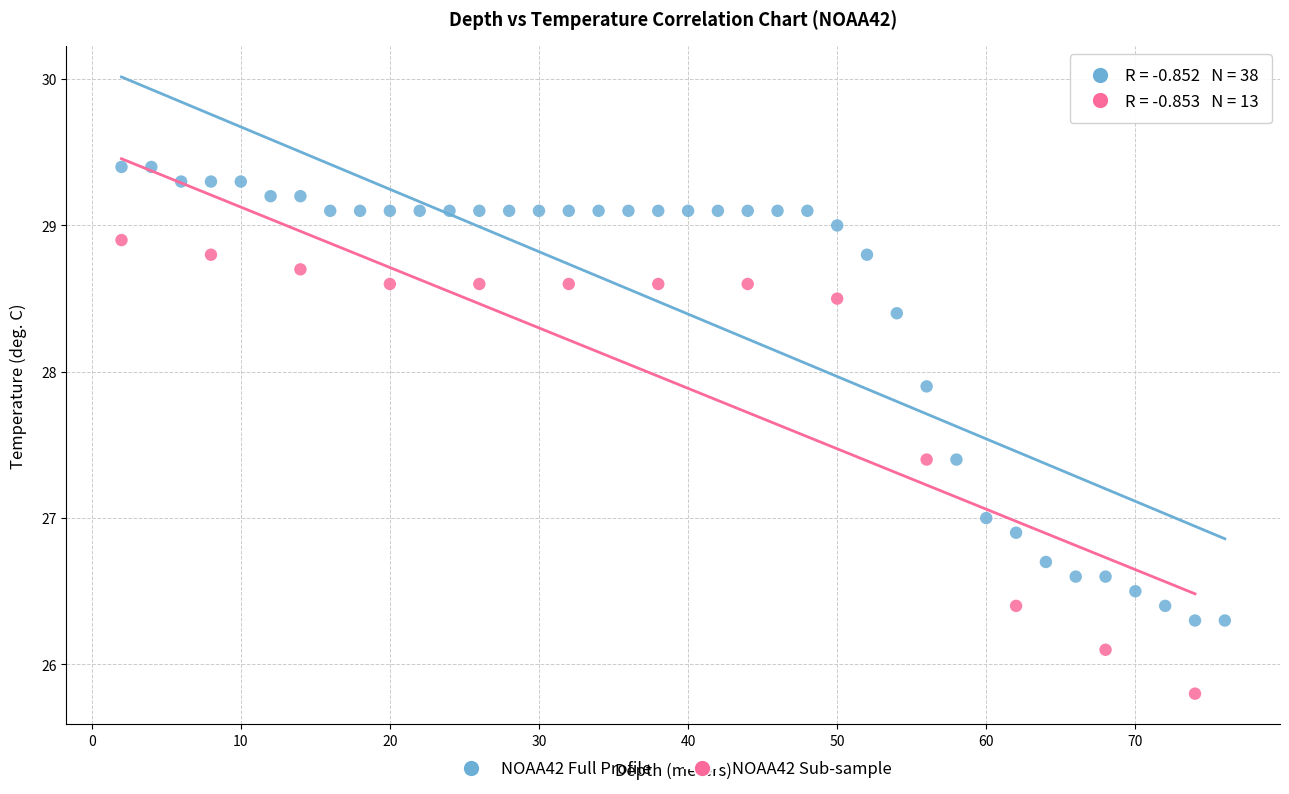

Which series reaches the minimum Y coordinate?

NOAA42 Sub-sample